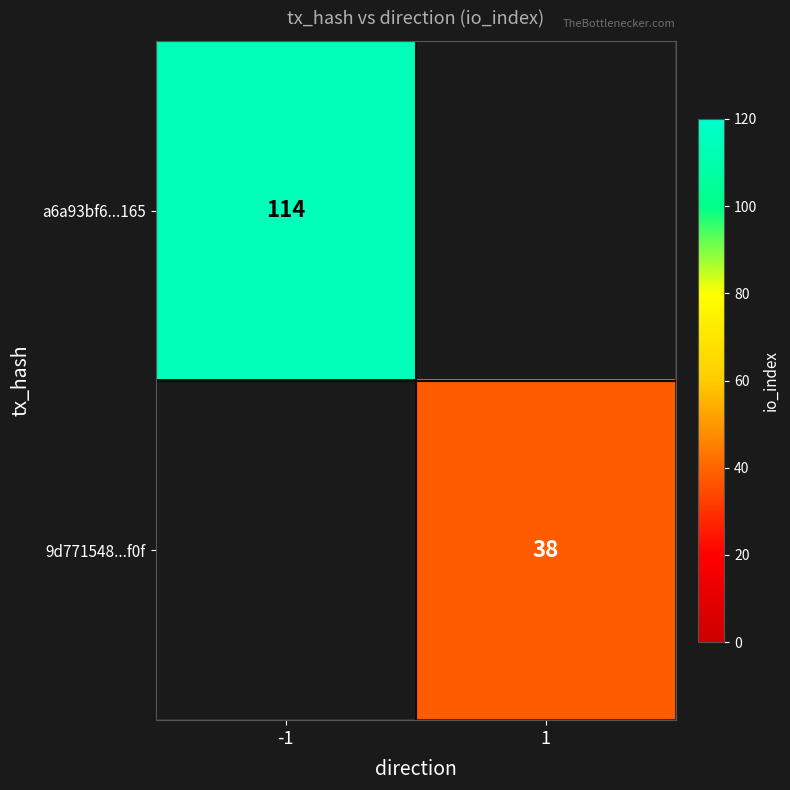

Is it true that a6a93bf6...165 equals 114 at -1?

True